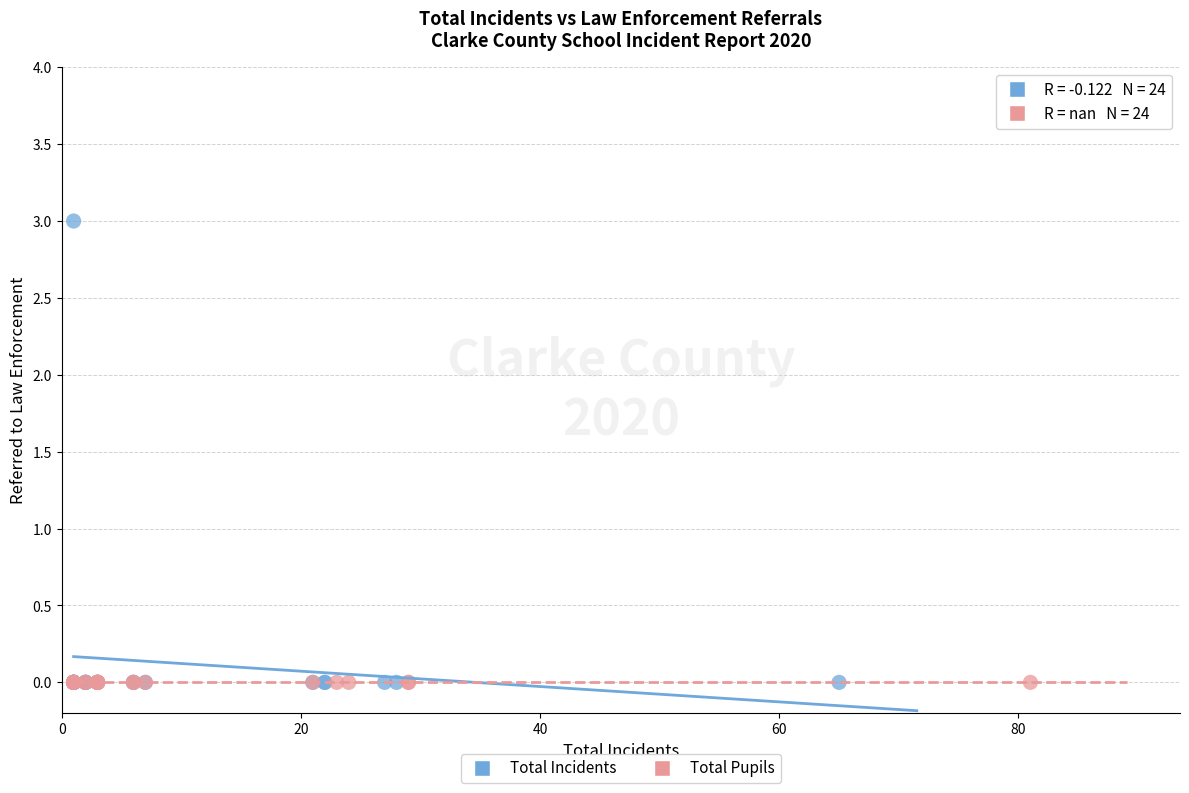

Which series reaches the maximum Y coordinate?

Total Incidents